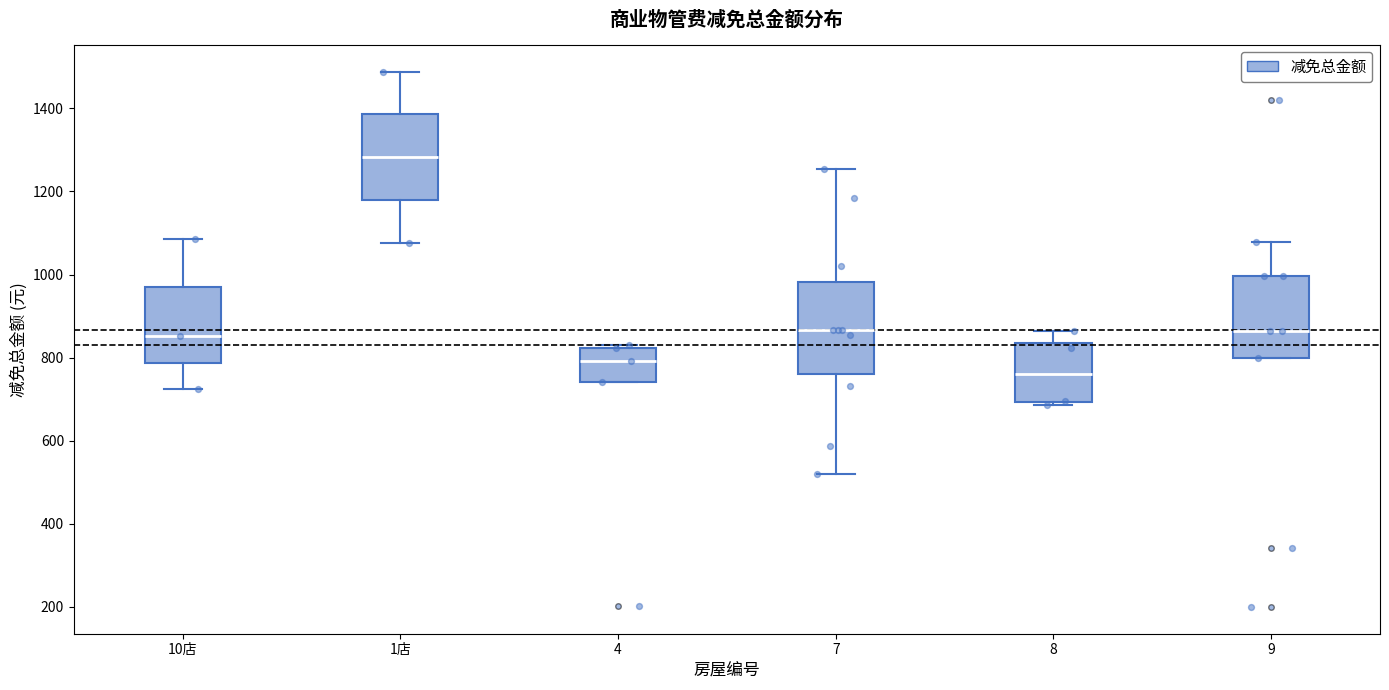

Which box has the highest median line?

1店